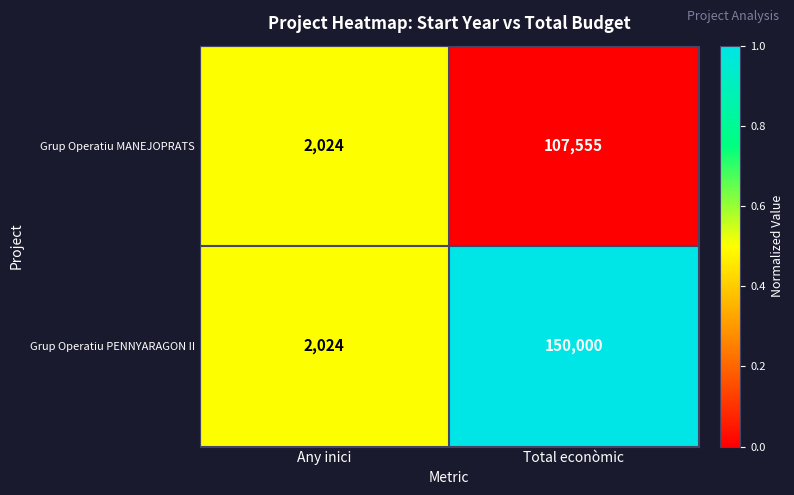

Reading left to right, extract all data points from this chart.

Grup Operatiu MANEJOPRATS: 2024	107555
Grup Operatiu PENNYARAGON II: 2024	150000